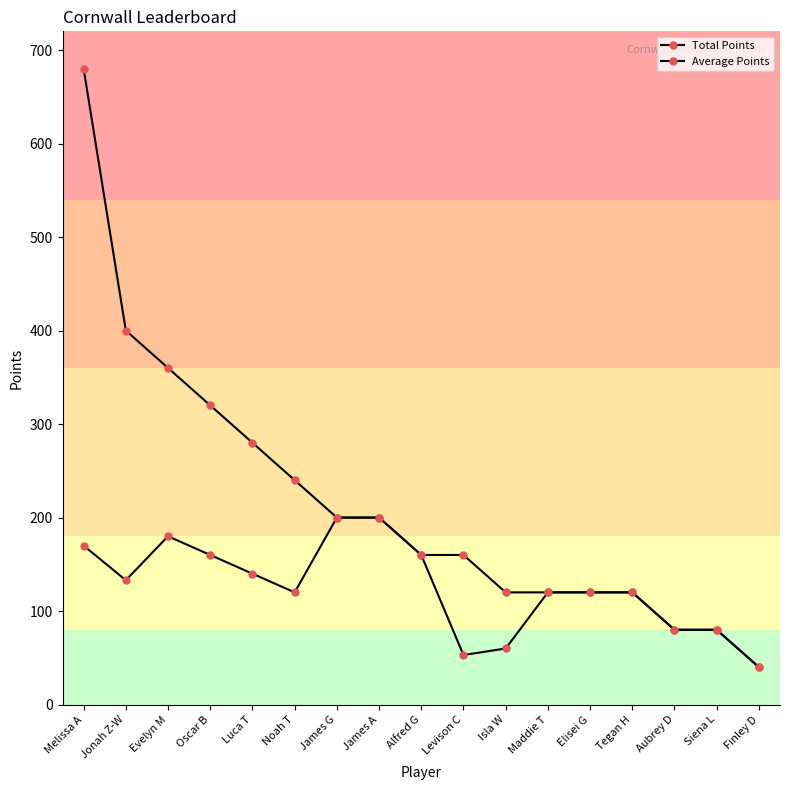

How many lines are shown in the chart?

2